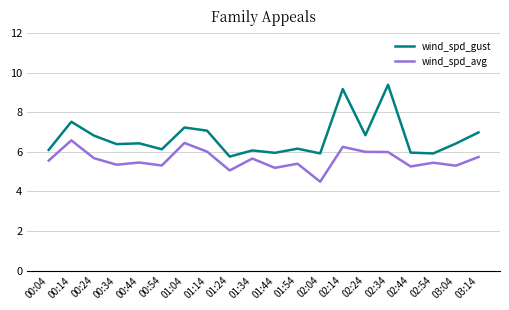

The value of wind_spd_avg at 02:44 is 5.3. True or false?

True